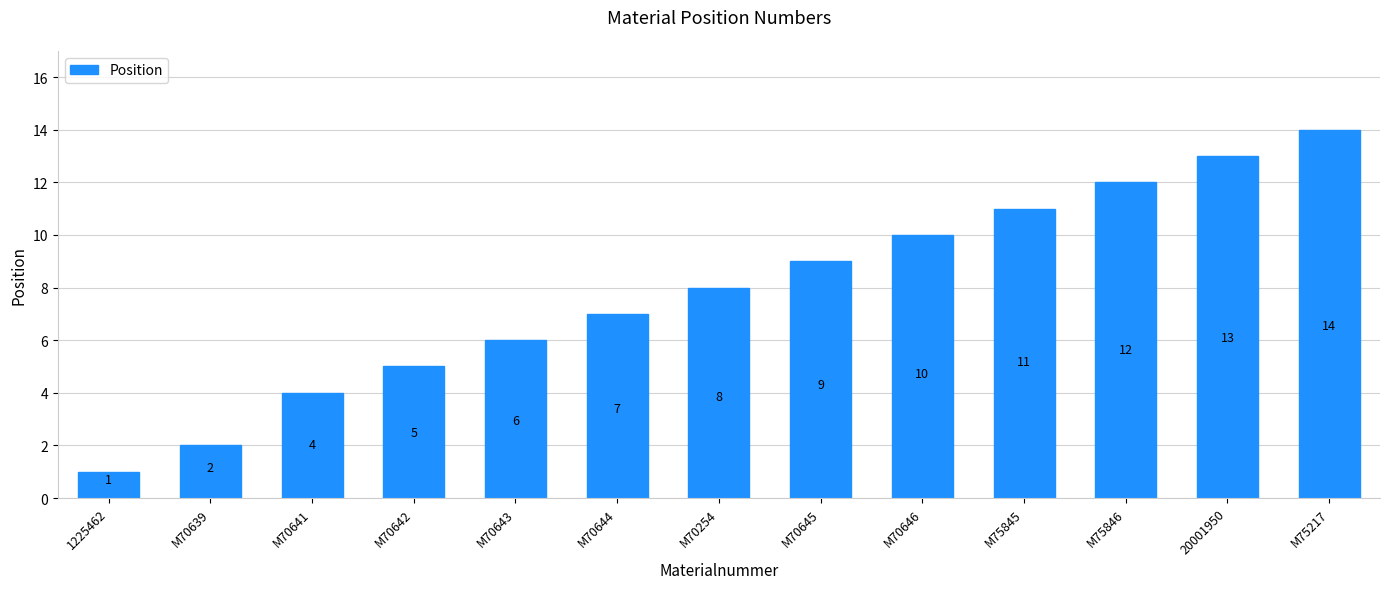

What is the label of the 5th bar from the right?

M70646